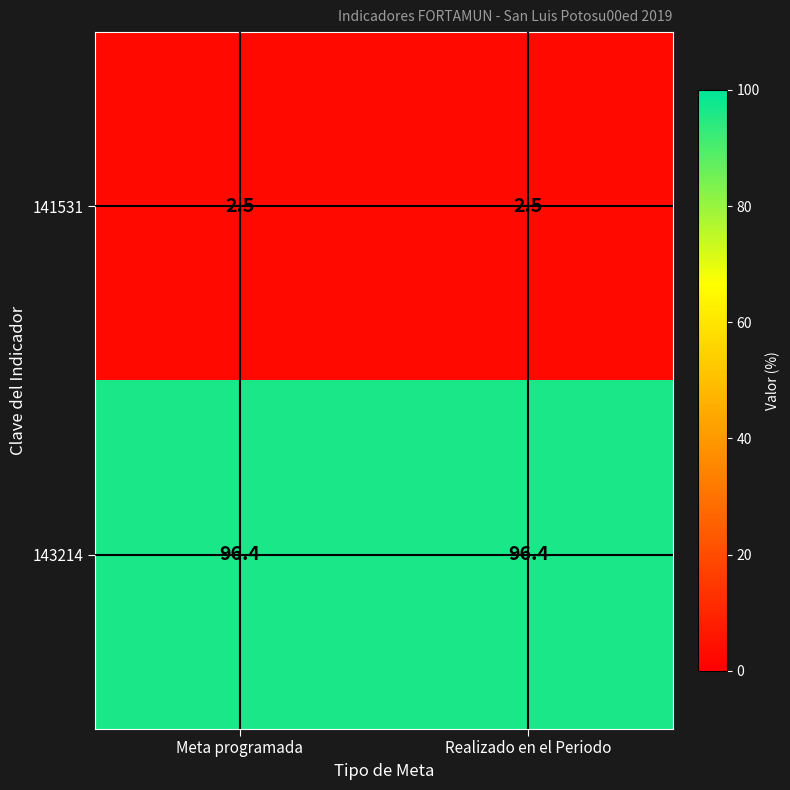

List the series in order of their peak value, highest first.

143214, 141531